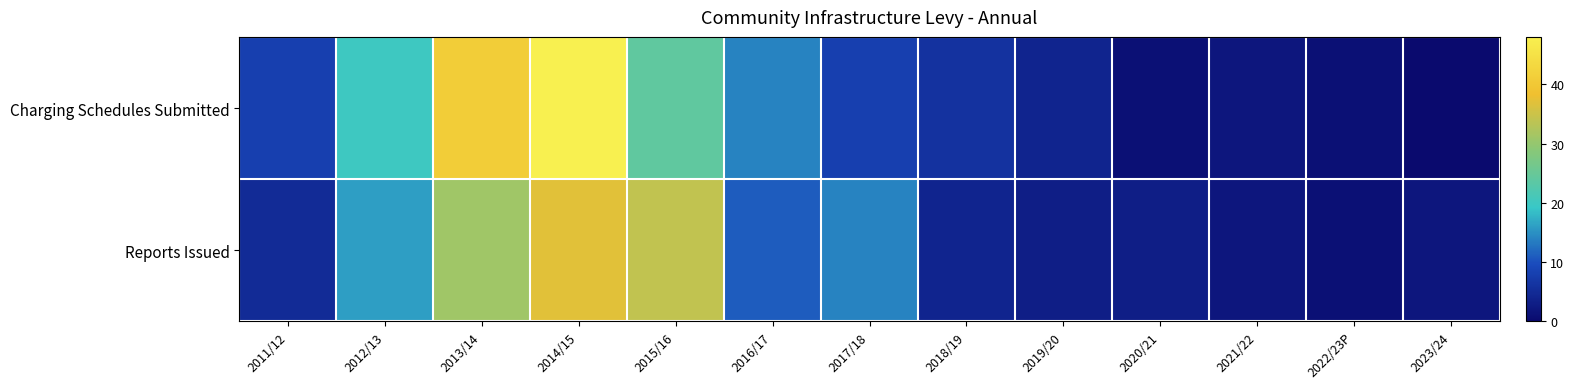

Reading left to right, extract all data points from this chart.

Charging Schedules Submitted: 2011/12=8	2012/13=20	2013/14=41	2014/15=48	2015/16=24	2016/17=14	2017/18=8	2018/19=6	2019/20=4	2020/21=1	2021/22=2	2022/23P=1	2023/24=0
Reports Issued: 2011/12=5	2012/13=16	2013/14=31	2014/15=37	2015/16=34	2016/17=11	2017/18=14	2018/19=4	2019/20=3	2020/21=3	2021/22=2	2022/23P=1	2023/24=2